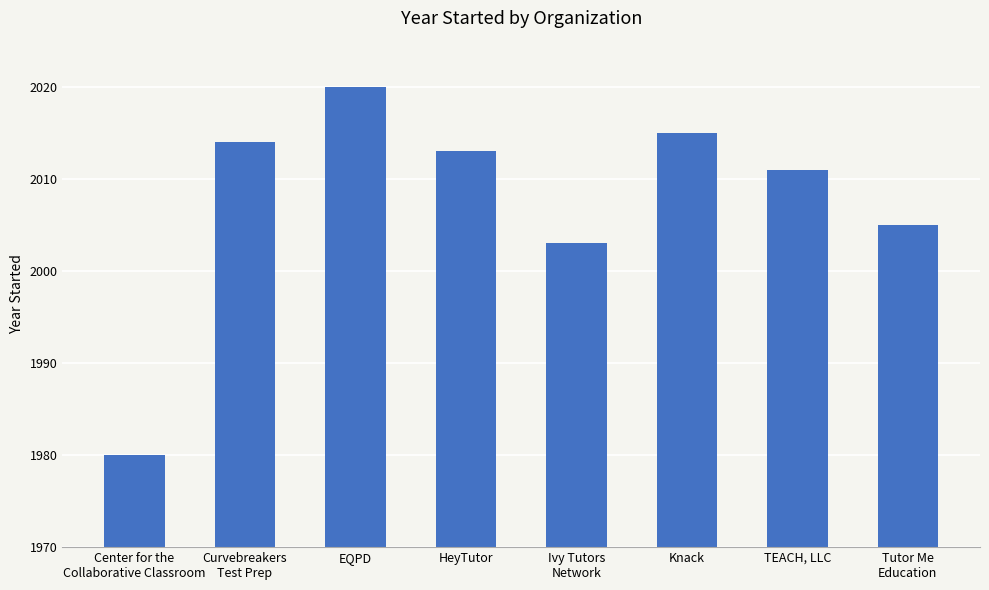

What position from the right is Ivy Tutors
Network?

4